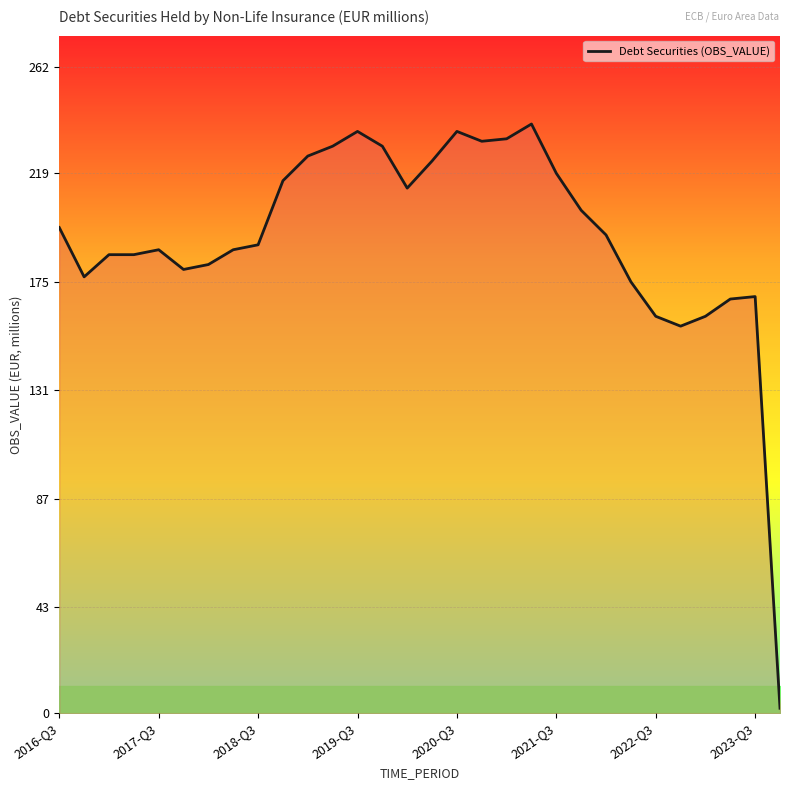

How many series are shown in this chart?

1